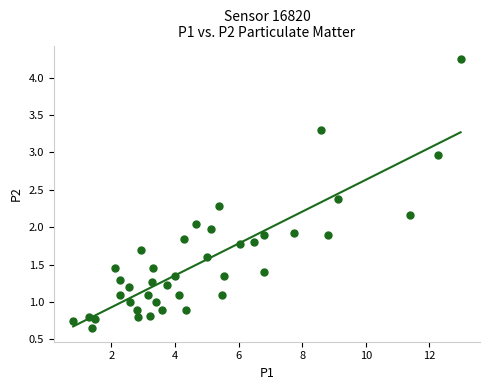

What is the range of Y values (max minus min)?

3.6